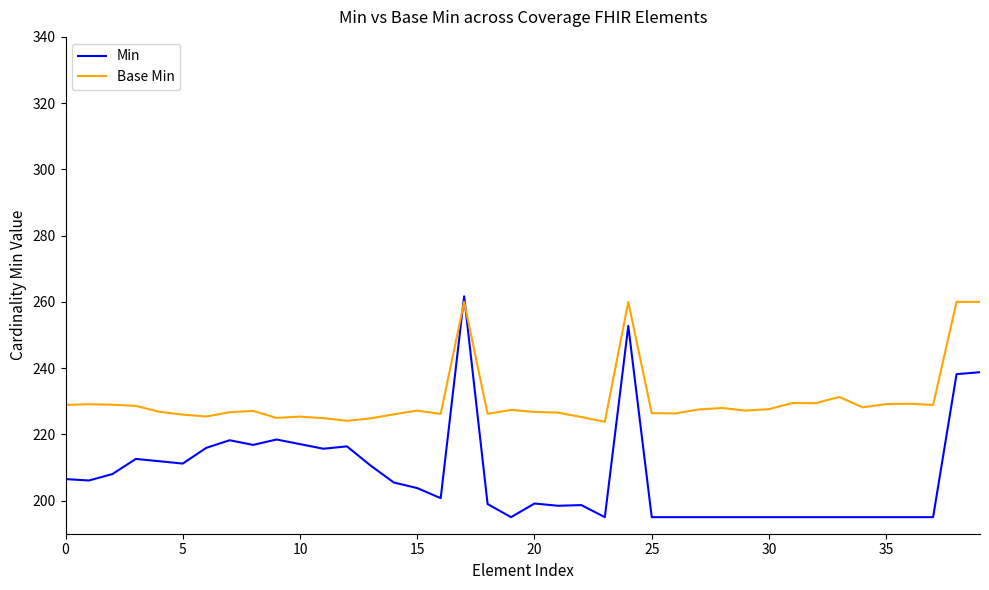

What is the minimum value for Base Min?

223.8